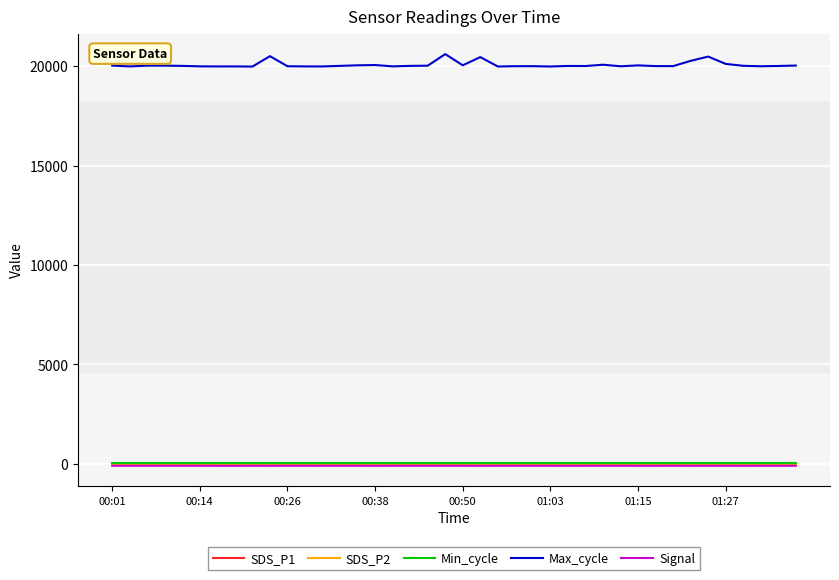

At which label is SDS_P2 closest to 0?

00:01